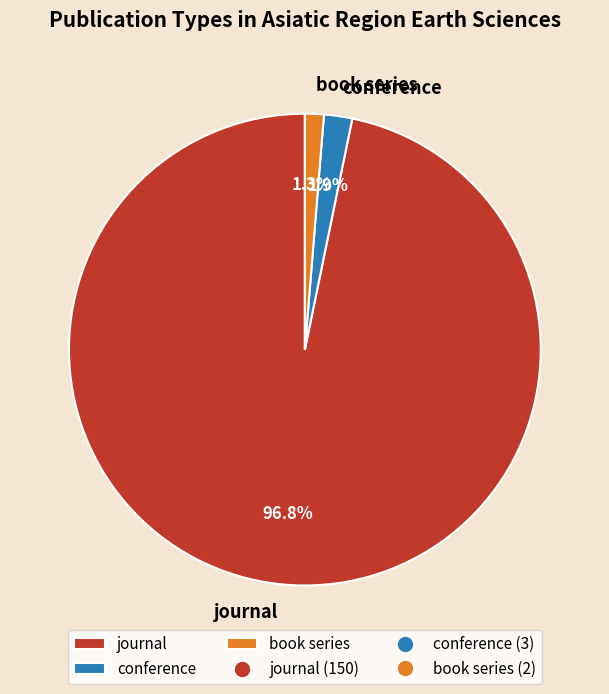

To the nearest percent, what portion does book series represent?

1%